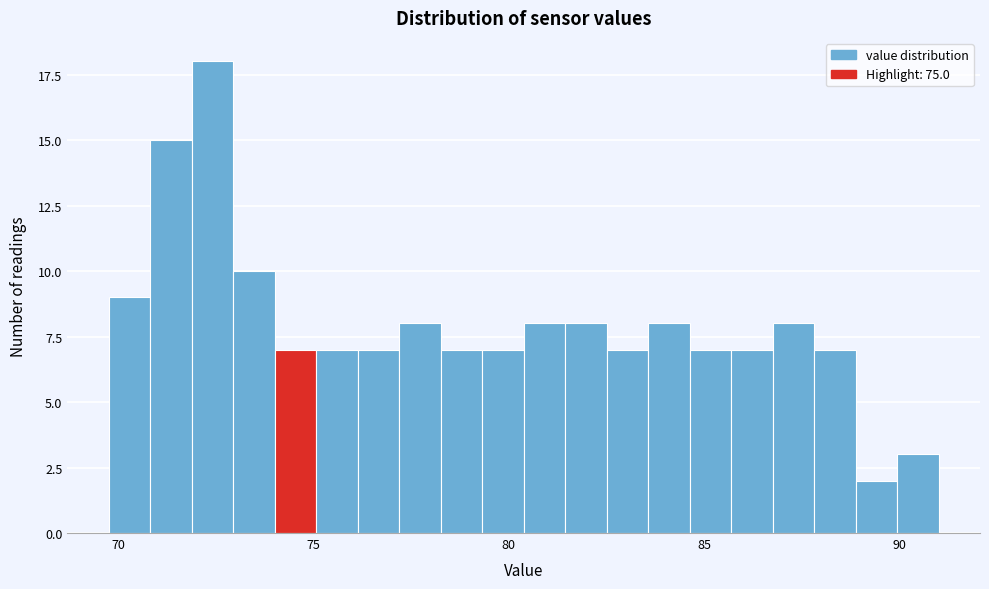

Around what value on the x-axis is the tallest bar? Give the approximate position of its centre, as read against the axis.

72.5